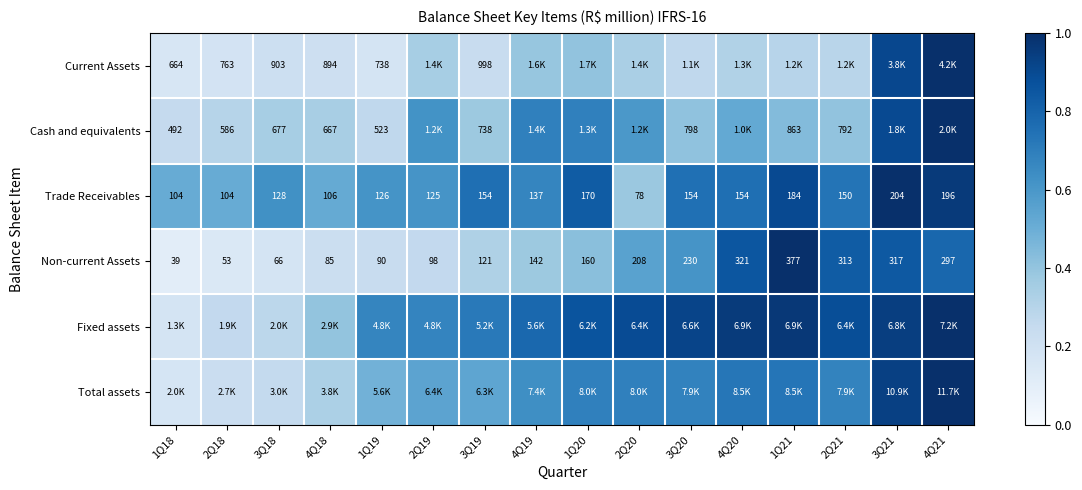

Count the number of data series in this chart.

6